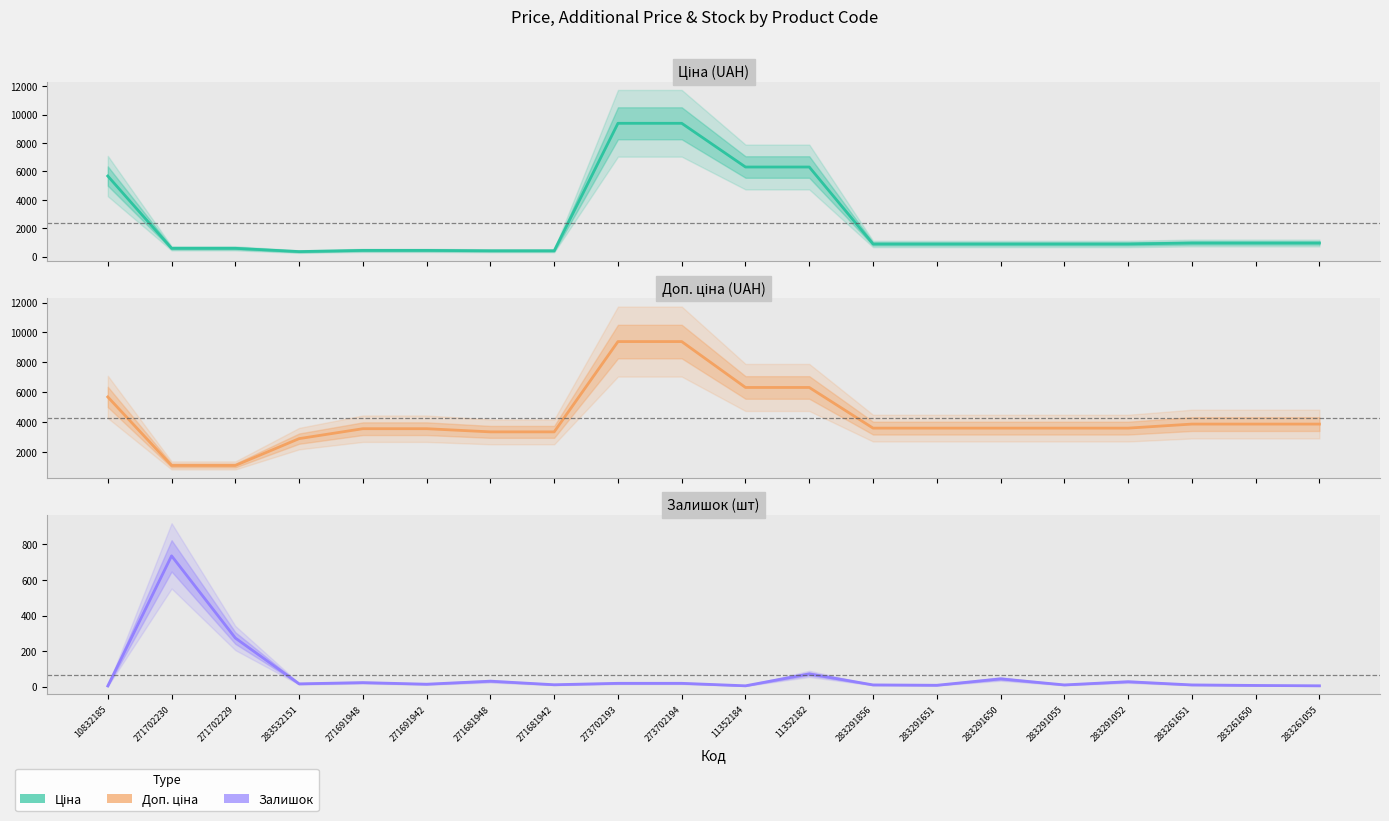

Between 271702230 and 283291055, which series saw the biggest shift?

Доп. ціна